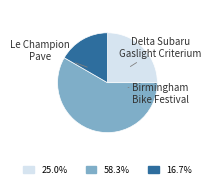

Is there any slice that represents more than half of the pie?

Yes